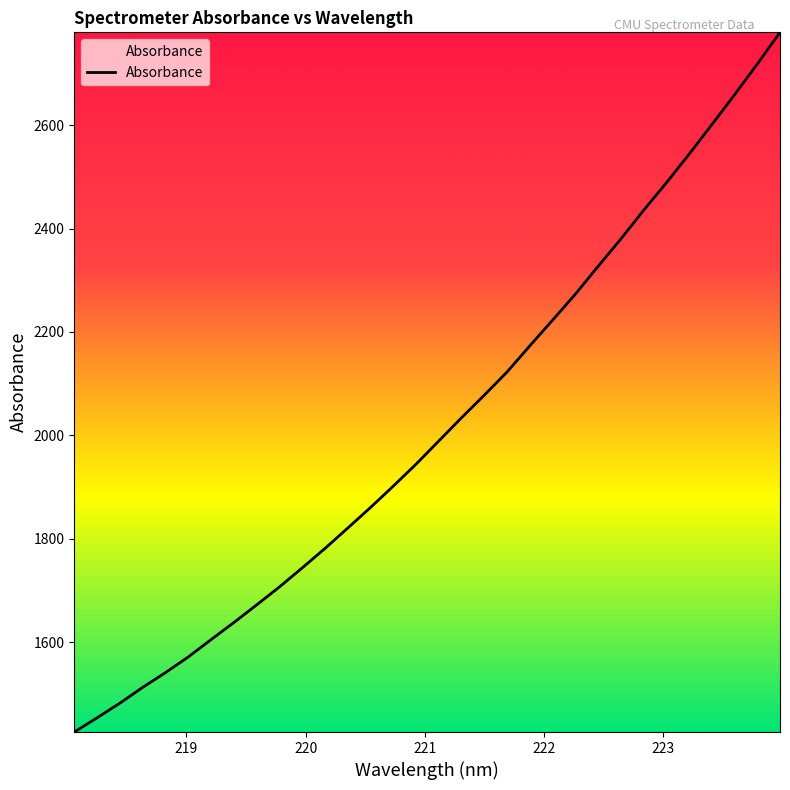

What is the difference between the maximum and minimum values?

1353.2